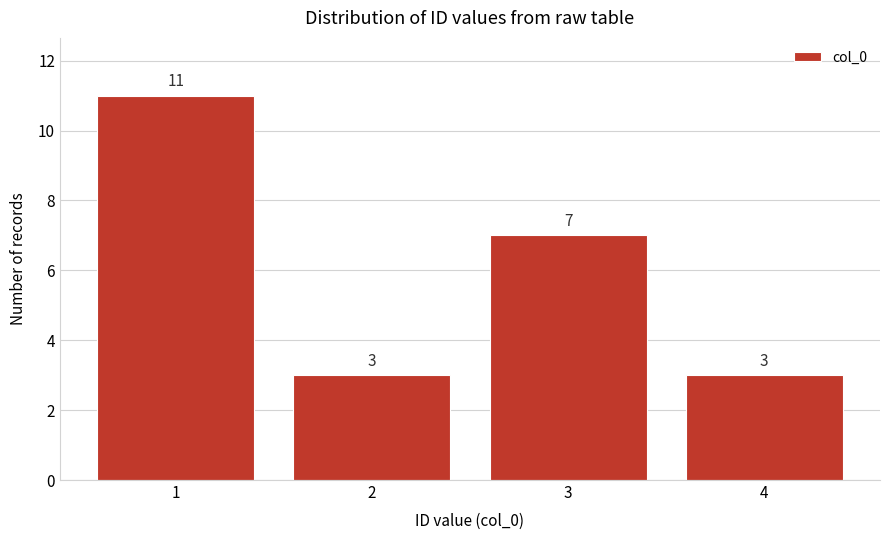

Reading left to right, list all the values displayed in this chart.

11	3	7	3